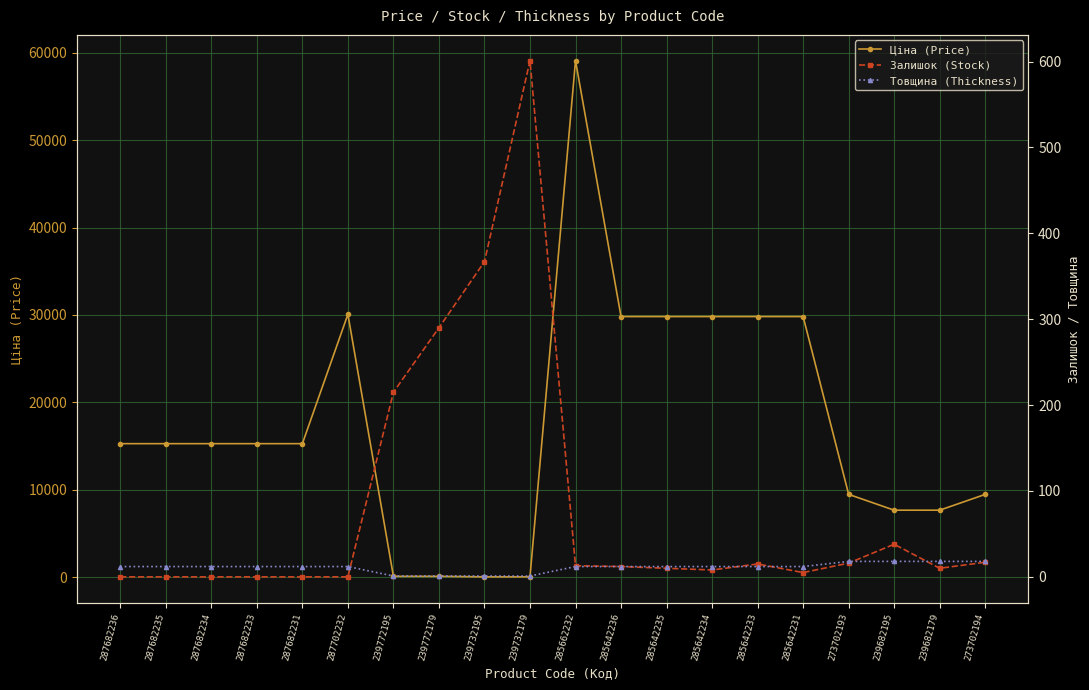

Reading right to left, extract all data points from this chart.

Ціна (Price): 273702194=9488.2	239682179=7680.9	239682195=7680.9	273702193=9488.2	285642231=29819.2	285642233=29819.2	285642234=29819.2	285642235=29819.2	285642236=29819.2	285662232=59075.7	239732179=57.7	239732195=57.7	239772179=115.4	239772195=115.4	287702232=30077.8	287682231=15288.0	287682233=15288.0	287682234=15288.0	287682235=15288.0	287682236=15288.0
Залишок (Stock): 273702194=17.0	239682179=10.0	239682195=38.0	273702193=16.0	285642231=5.0	285642233=15.0	285642234=8.0	285642235=10.0	285642236=12.0	285662232=13.0	239732179=601.0	239732195=367.0	239772179=290.0	239772195=215.0	287702232=0.0	287682231=0.0	287682233=0.0	287682234=0.0	287682235=0.0	287682236=0.0
Товщина (Thickness): 273702194=18.0	239682179=18.0	239682195=18.0	273702193=18.0	285642231=12.0	285642233=12.0	285642234=12.0	285642235=12.0	285642236=12.0	285662232=12.0	239732179=1.0	239732195=1.0	239772179=1.0	239772195=1.0	287702232=12.0	287682231=12.0	287682233=12.0	287682234=12.0	287682235=12.0	287682236=12.0